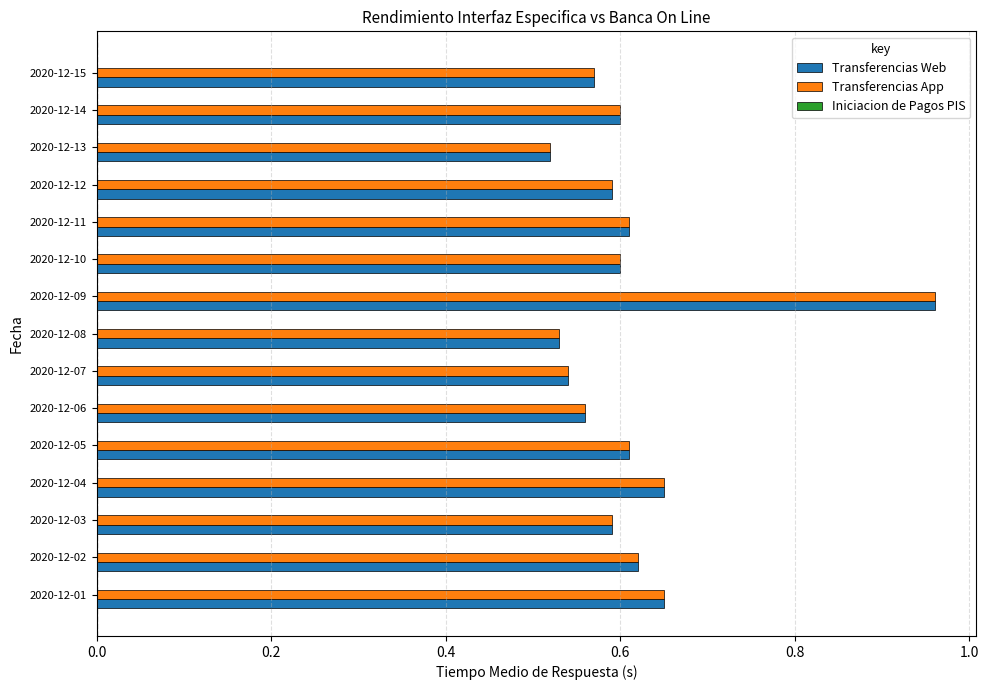

Is the value of Transferencias App at 2020-12-12 greater than the value of Transferencias Web at 2020-12-04?

No